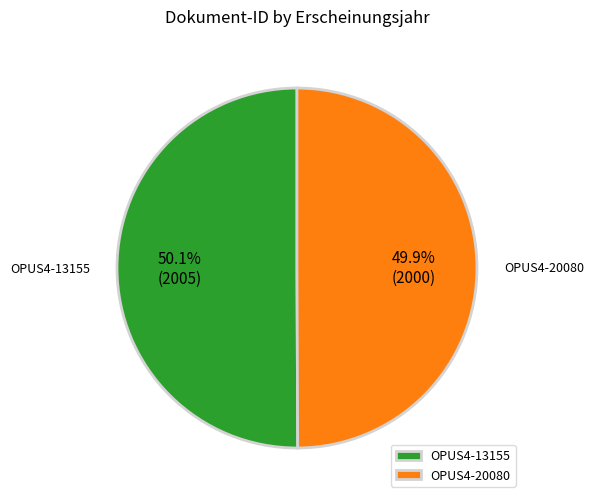

Count the number of slices in the pie.

2